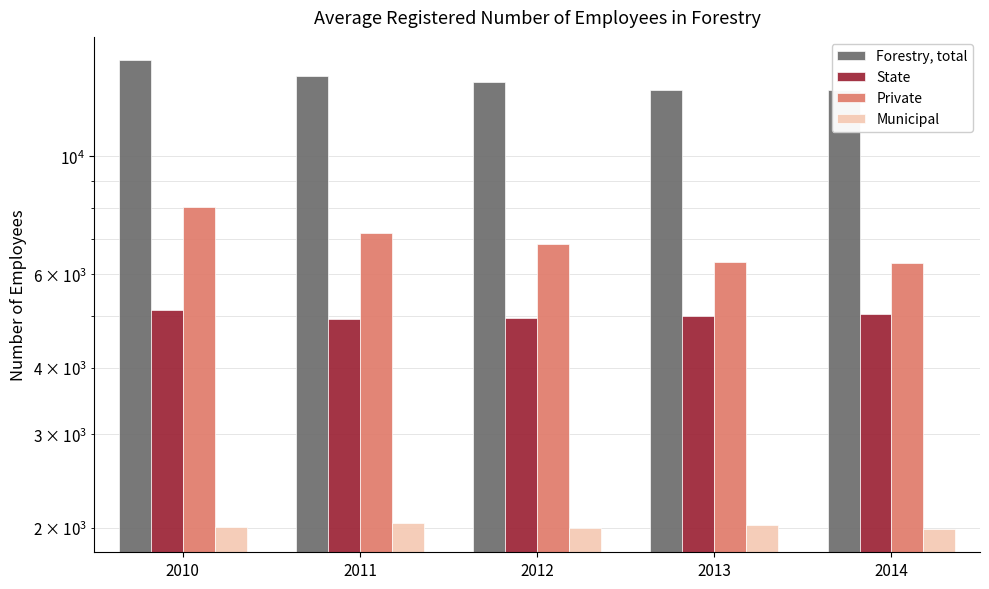

What is the difference between the maximum and minimum values in the State series?

193